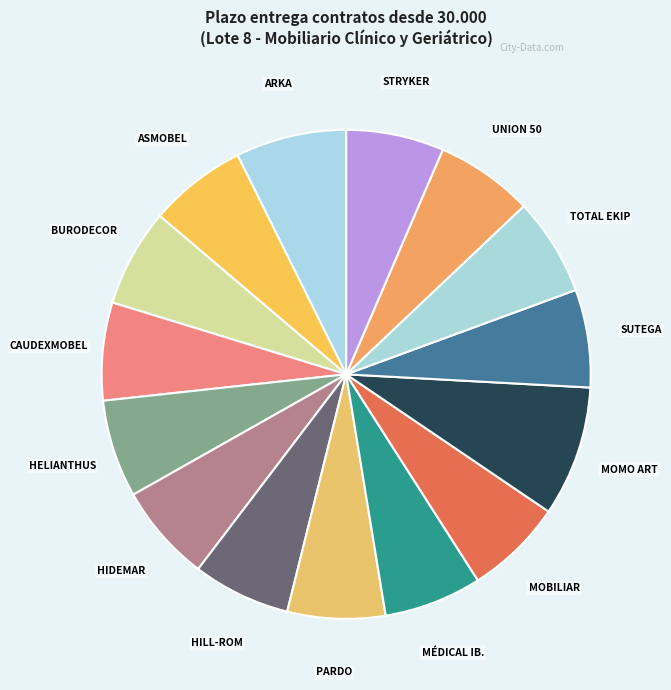

How many segments does this pie chart have?

15